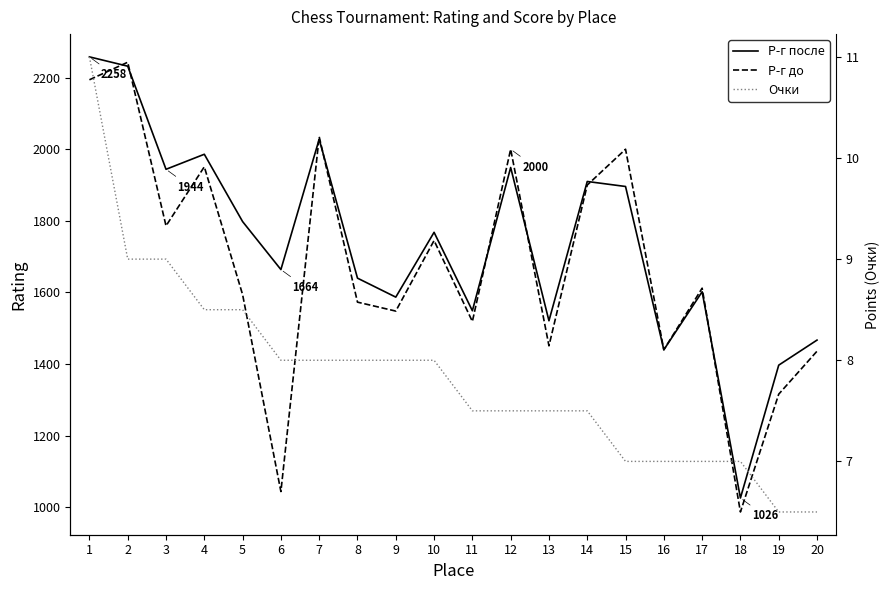

What is the total value across all series at 12?

3956.5